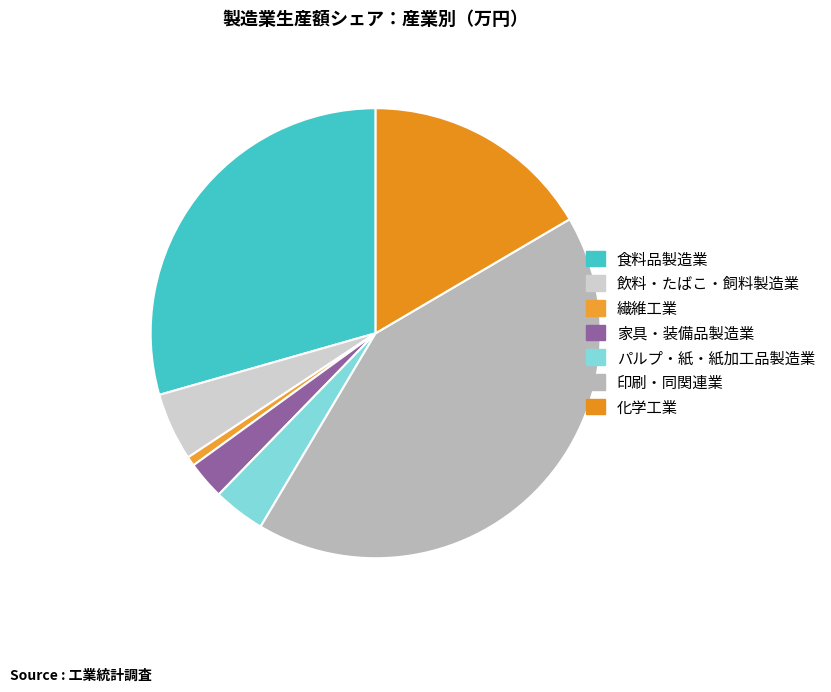

What is the total percentage of 食料品製造業 and 印刷・同関連業?

71.4%